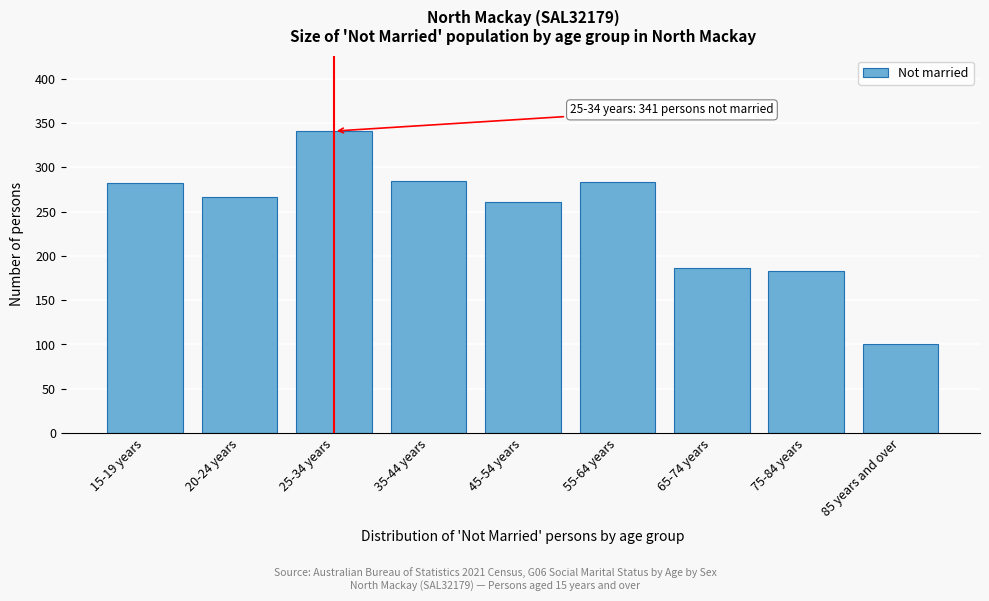

What is the difference between the second highest and second lowest values?

102